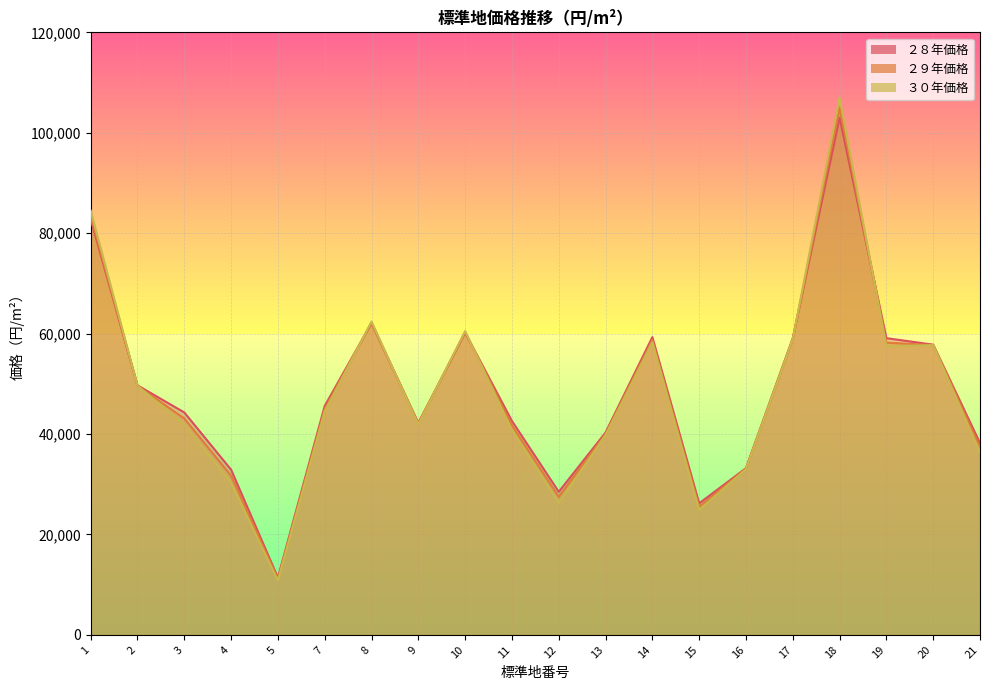

How many data points does each series have?

20